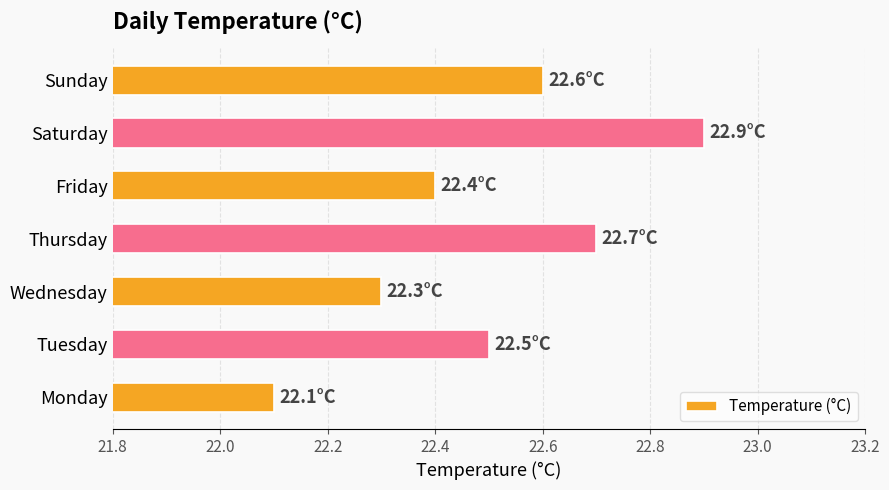

The value at Monday is 22.1. True or false?

True